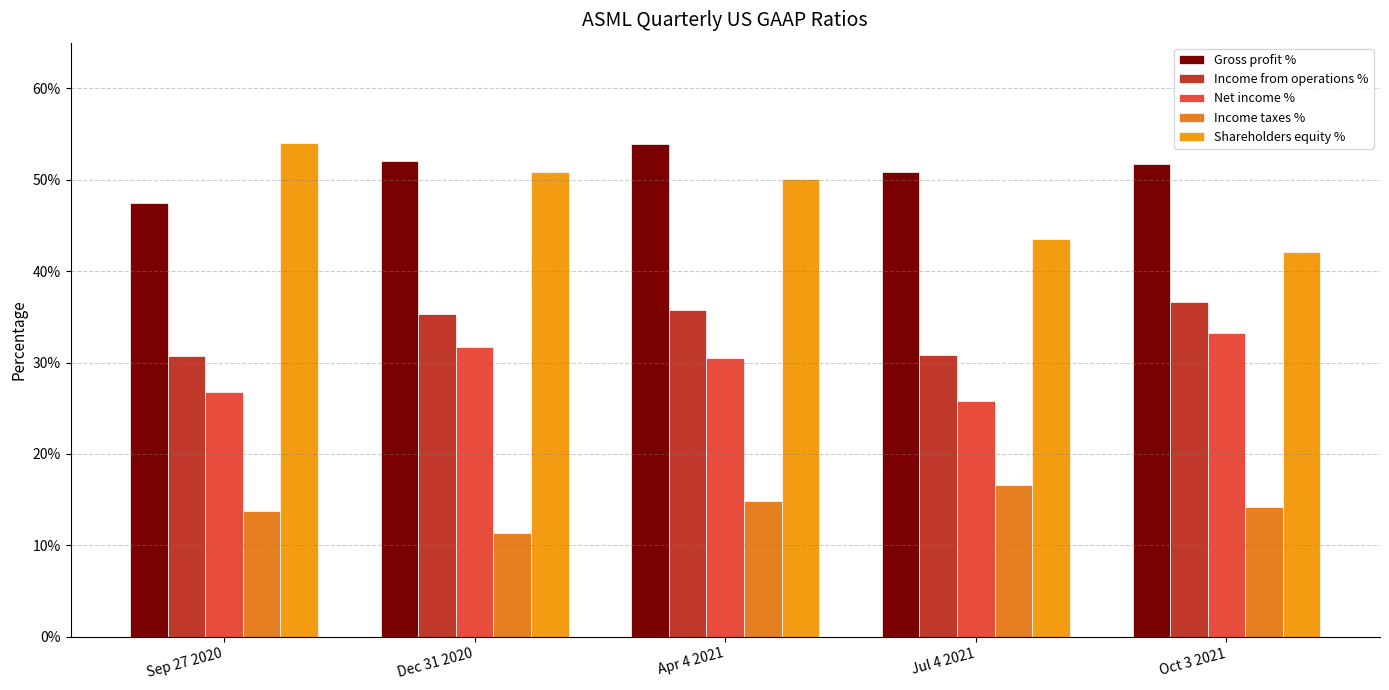

Is the value of Income from operations % at Dec 31 2020 greater than the value of Net income % at Jul 4 2021?

Yes